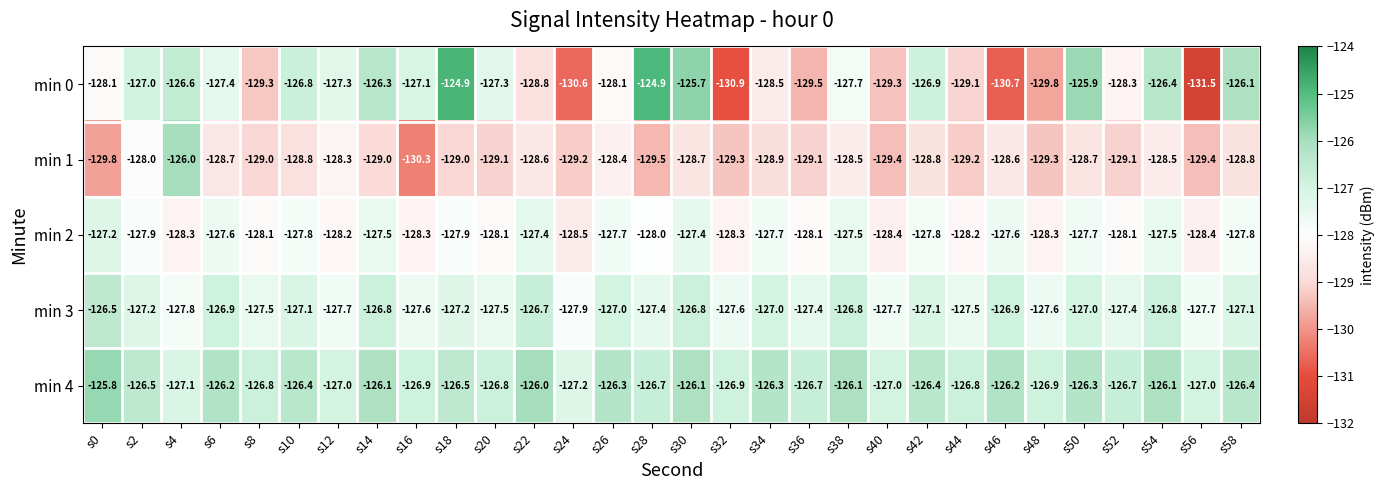

What is the approximate value of min 4 at s58?

-126.4